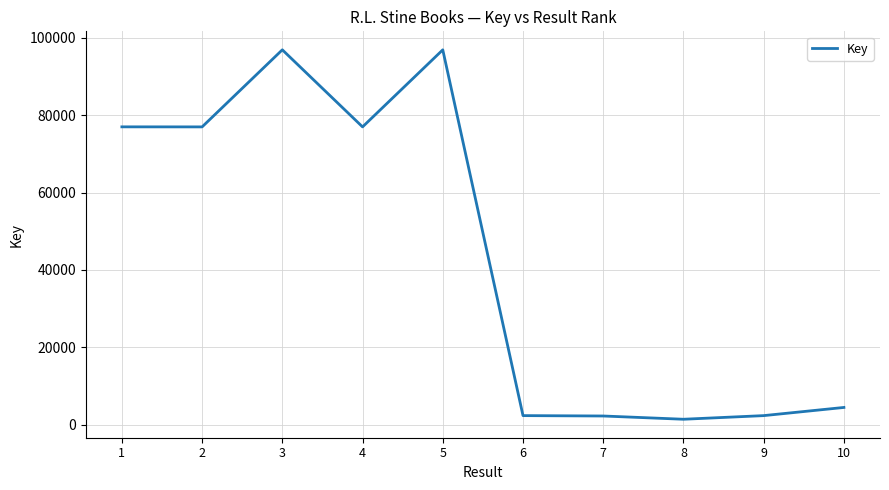

Which has a higher value, 5 or 6?

5